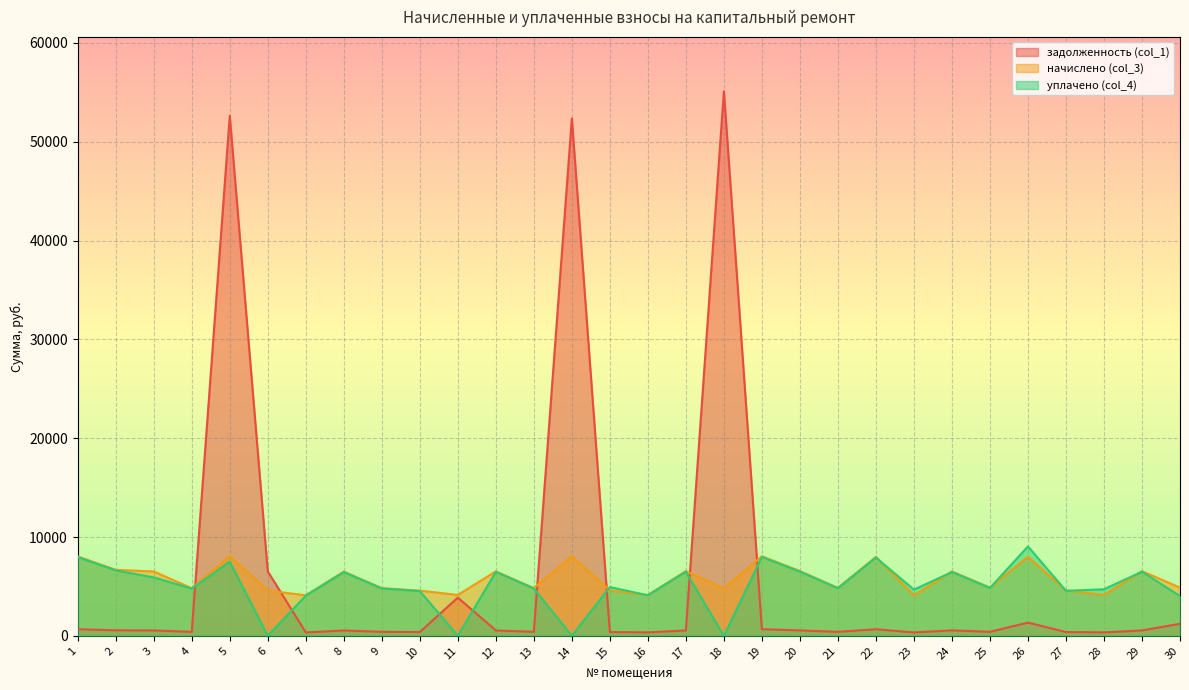

At which label is начислено (col_3) closest to 6085?

8